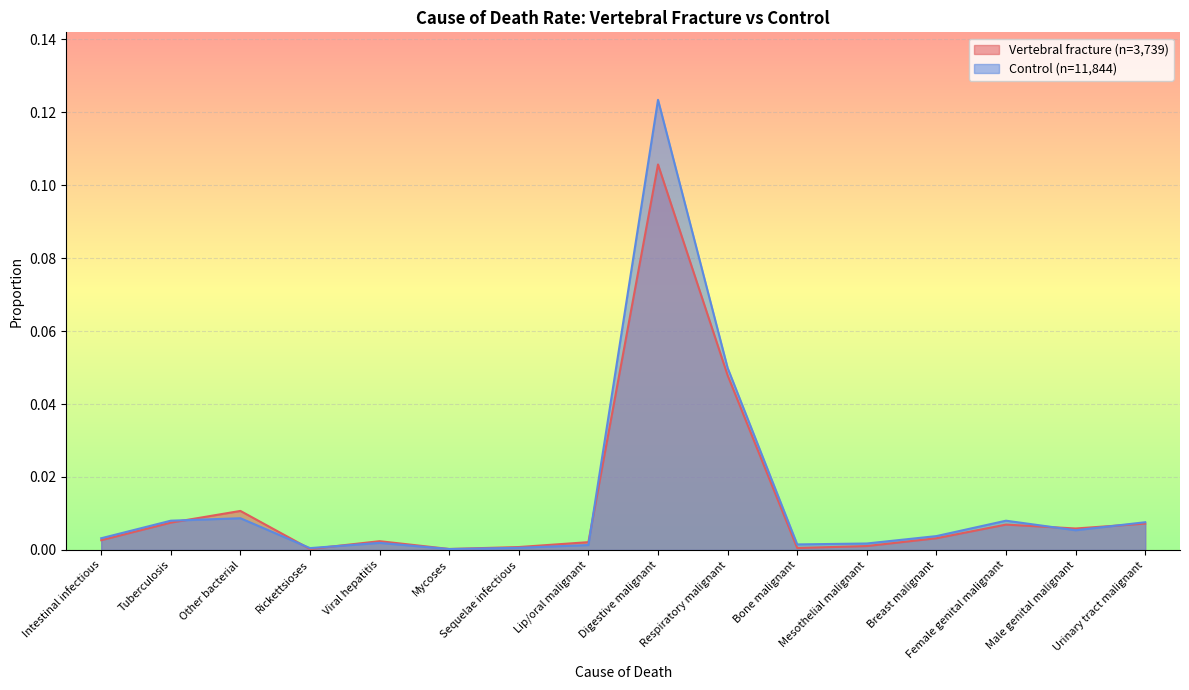

Reading left to right, transcribe all the data shown in this chart.

Vertebral fracture (n=3,739): Intestinal infectious=0.0	Tuberculosis=0.0	Other bacterial=0.0	Rickettsioses=0.0	Viral hepatitis=0.0	Mycoses=0.0	Sequelae infectious=0.0	Lip/oral malignant=0.0	Digestive malignant=0.1	Respiratory malignant=0.0	Bone malignant=0.0	Mesothelial malignant=0.0	Breast malignant=0.0	Female genital malignant=0.0	Male genital malignant=0.0	Urinary tract malignant=0.0
Control (n=11,844): Intestinal infectious=0.0	Tuberculosis=0.0	Other bacterial=0.0	Rickettsioses=0.0	Viral hepatitis=0.0	Mycoses=0.0	Sequelae infectious=0.0	Lip/oral malignant=0.0	Digestive malignant=0.1	Respiratory malignant=0.0	Bone malignant=0.0	Mesothelial malignant=0.0	Breast malignant=0.0	Female genital malignant=0.0	Male genital malignant=0.0	Urinary tract malignant=0.0